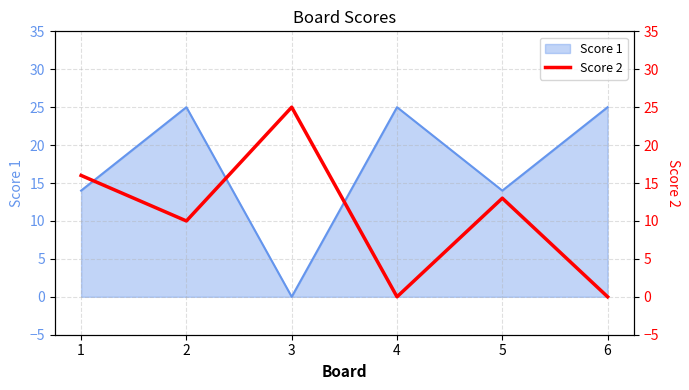

What is the difference between the maximum and second lowest values?

25